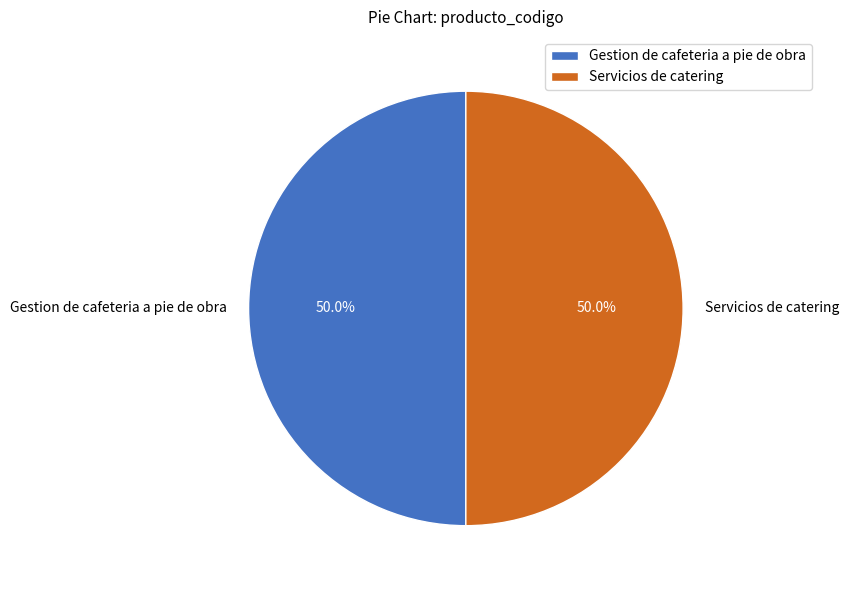

Approximately how many times larger is the value at Servicios de catering compared to Gestion de cafeteria a pie de obra?

1.0